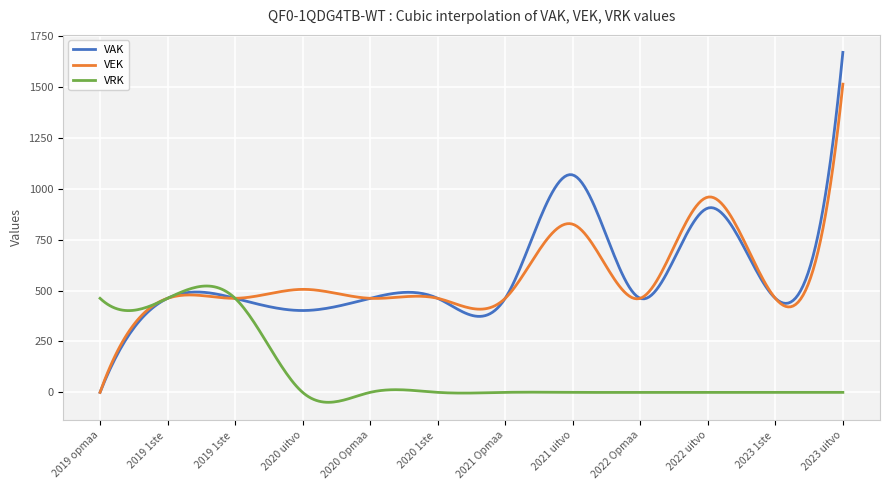

At how many categories does at least one series exceed 58?

300